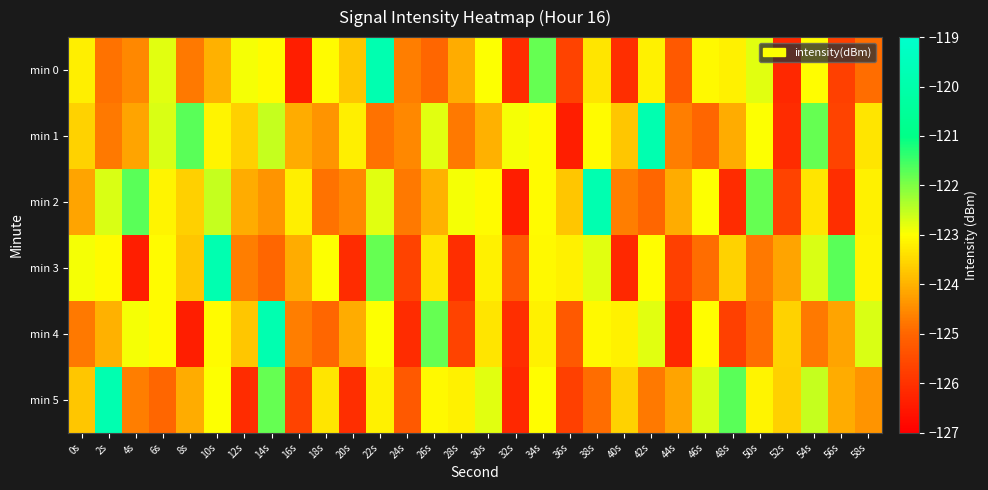

Reading left to right, transcribe all the data shown in this chart.

min 0: 0s=-123.2	2s=-124.8	4s=-124.6	6s=-122.8	8s=-124.7	10s=-124.0	12s=-122.9	14s=-123.1	16s=-126.4	18s=-123.1	20s=-123.7	22s=-119.8	24s=-124.7	26s=-125.0	28s=-124.1	30s=-123.0	32s=-126.1	34s=-121.8	36s=-125.7	38s=-123.3	40s=-126.1	42s=-123.2	44s=-125.2	46s=-123.1	48s=-123.2	50s=-122.8	52s=-126.2	54s=-123.0	56s=-125.7	58s=-124.9
min 1: 0s=-123.6	2s=-124.7	4s=-124.2	6s=-122.7	8s=-121.7	10s=-123.1	12s=-123.6	14s=-122.5	16s=-124.1	18s=-124.4	20s=-123.2	22s=-124.8	24s=-124.6	26s=-122.8	28s=-124.7	30s=-124.0	32s=-122.9	34s=-123.1	36s=-126.4	38s=-123.1	40s=-123.7	42s=-119.8	44s=-124.7	46s=-125.0	48s=-124.1	50s=-123.0	52s=-126.1	54s=-121.8	56s=-125.7	58s=-123.3
min 2: 0s=-124.2	2s=-122.7	4s=-121.7	6s=-123.1	8s=-123.6	10s=-122.5	12s=-124.1	14s=-124.4	16s=-123.2	18s=-124.8	20s=-124.6	22s=-122.8	24s=-124.7	26s=-124.0	28s=-122.9	30s=-123.1	32s=-126.4	34s=-123.1	36s=-123.7	38s=-119.8	40s=-124.7	42s=-125.0	44s=-124.1	46s=-123.0	48s=-126.1	50s=-121.8	52s=-125.7	54s=-123.3	56s=-126.1	58s=-123.2
min 3: 0s=-122.9	2s=-123.1	4s=-126.4	6s=-123.1	8s=-123.7	10s=-119.8	12s=-124.7	14s=-125.0	16s=-124.1	18s=-123.0	20s=-126.1	22s=-121.8	24s=-125.7	26s=-123.3	28s=-126.1	30s=-123.2	32s=-125.2	34s=-123.1	36s=-123.2	38s=-122.8	40s=-126.2	42s=-123.0	44s=-125.7	46s=-124.9	48s=-123.6	50s=-124.7	52s=-124.2	54s=-122.7	56s=-121.7	58s=-123.1
min 4: 0s=-124.7	2s=-124.0	4s=-122.9	6s=-123.1	8s=-126.4	10s=-123.1	12s=-123.7	14s=-119.8	16s=-124.7	18s=-125.0	20s=-124.1	22s=-123.0	24s=-126.1	26s=-121.8	28s=-125.7	30s=-123.3	32s=-126.1	34s=-123.2	36s=-125.2	38s=-123.1	40s=-123.2	42s=-122.8	44s=-126.2	46s=-123.0	48s=-125.7	50s=-124.9	52s=-123.6	54s=-124.7	56s=-124.2	58s=-122.7
min 5: 0s=-123.7	2s=-119.8	4s=-124.7	6s=-125.0	8s=-124.1	10s=-123.0	12s=-126.1	14s=-121.8	16s=-125.7	18s=-123.3	20s=-126.1	22s=-123.2	24s=-125.2	26s=-123.1	28s=-123.2	30s=-122.8	32s=-126.2	34s=-123.0	36s=-125.7	38s=-124.9	40s=-123.6	42s=-124.7	44s=-124.2	46s=-122.7	48s=-121.7	50s=-123.1	52s=-123.6	54s=-122.5	56s=-124.1	58s=-124.4